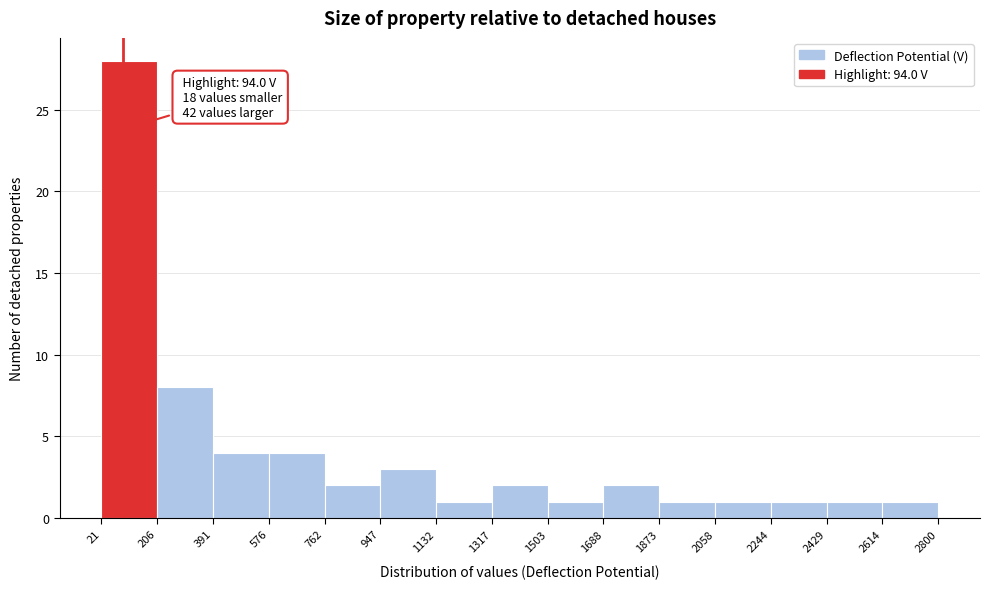

Over which range of the x-axis is the bar tallest?

21 to 206